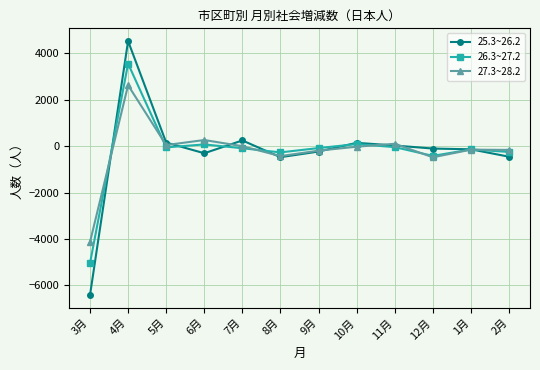

What is the difference between the maximum and minimum values in the 25.3~26.2 series?

10951